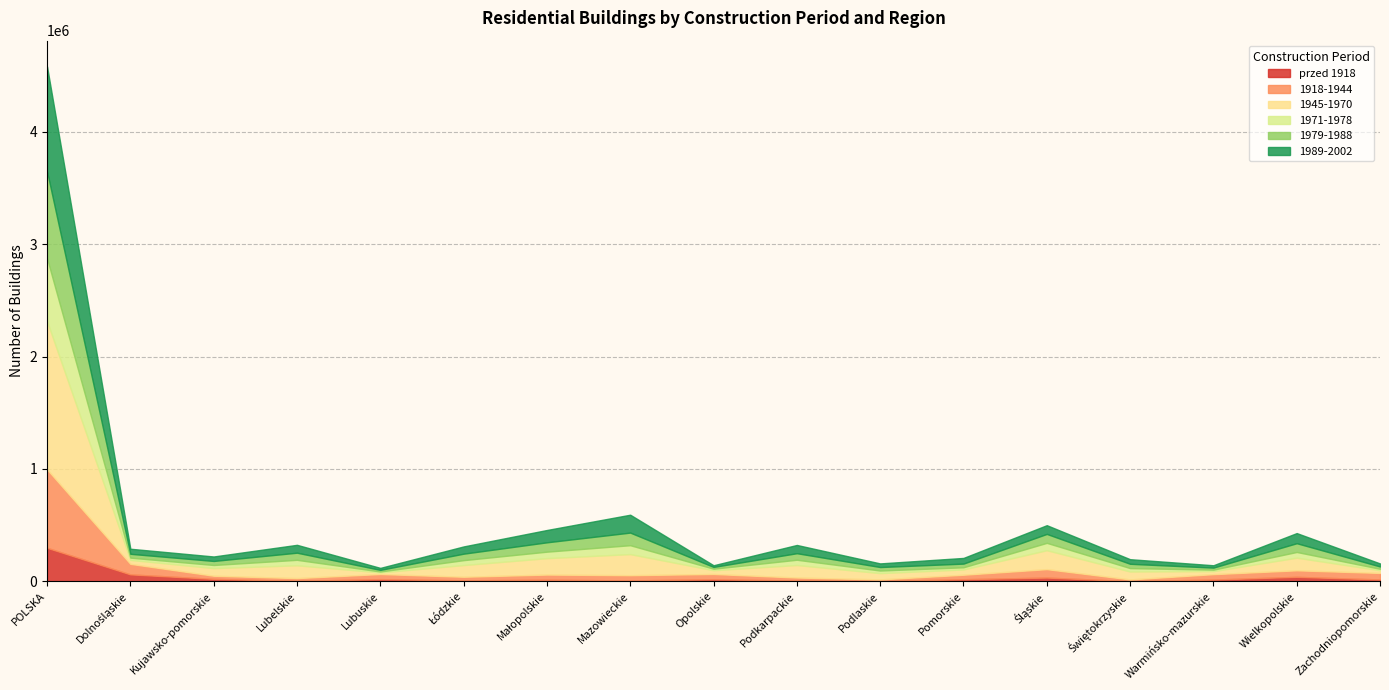

What is the value of the 1979-1988 point at the 12th from the left?

32888